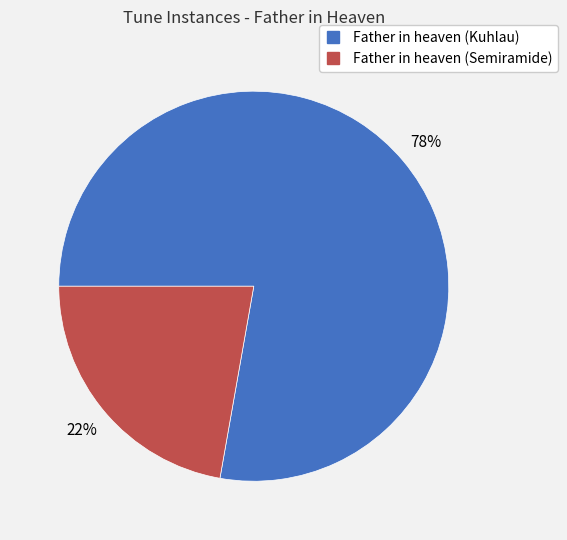

Is Father in heaven (Kuhlau) the majority of the pie?

Yes